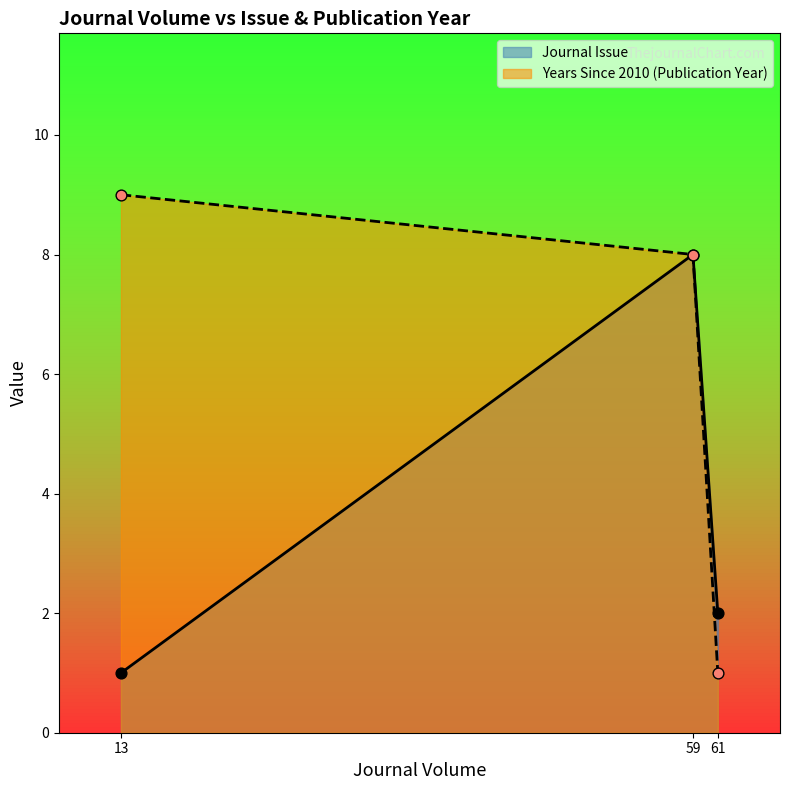

Which series contains the lowest Y value?

Journal Issue